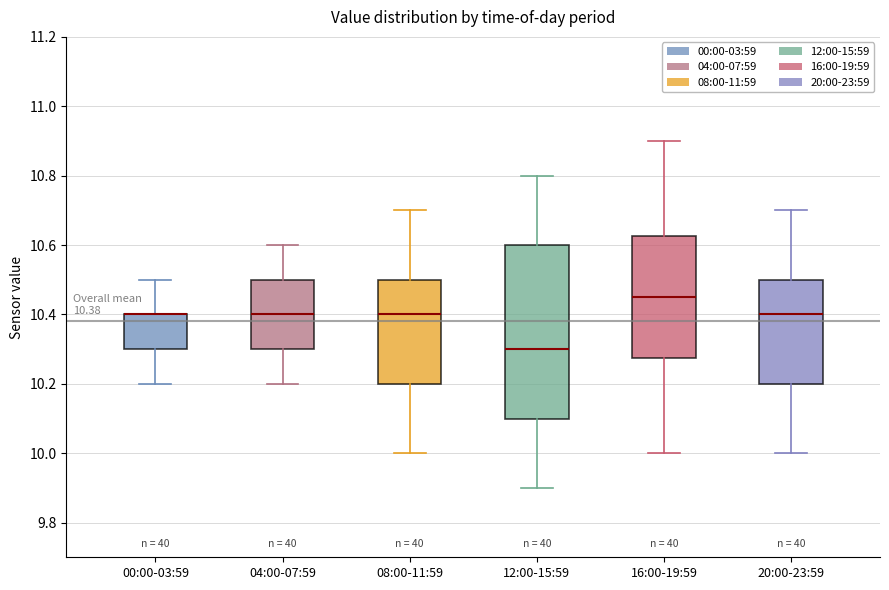

Comparing the boxes themselves (not the whiskers), which one is the tallest?

12:00-15:59